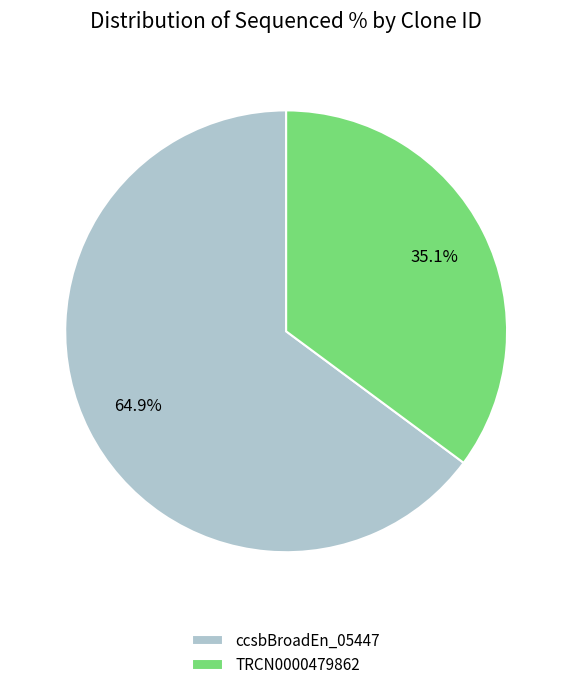

Rank the categories by value from lowest to highest.

TRCN0000479862, ccsbBroadEn_05447